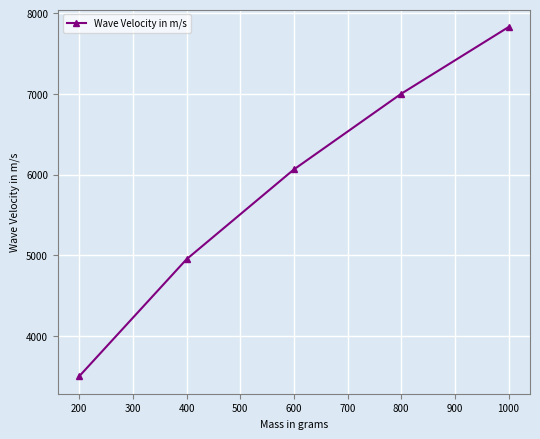

What is the approximate value at 200?

3501.8